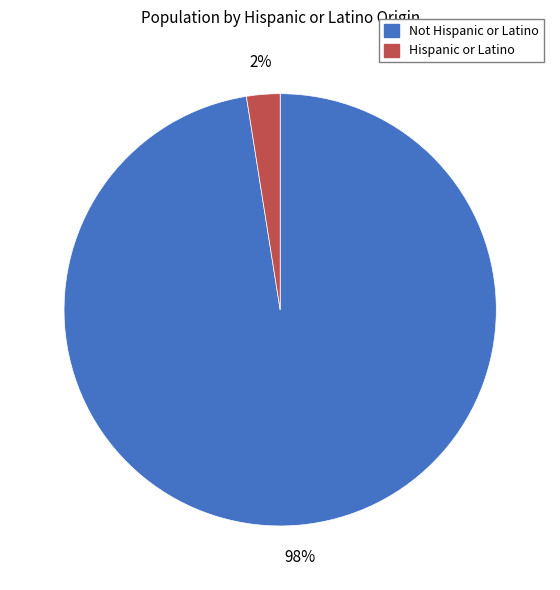

To the nearest percent, what is the combined percentage of Not Hispanic or Latino and Hispanic or Latino?

100%